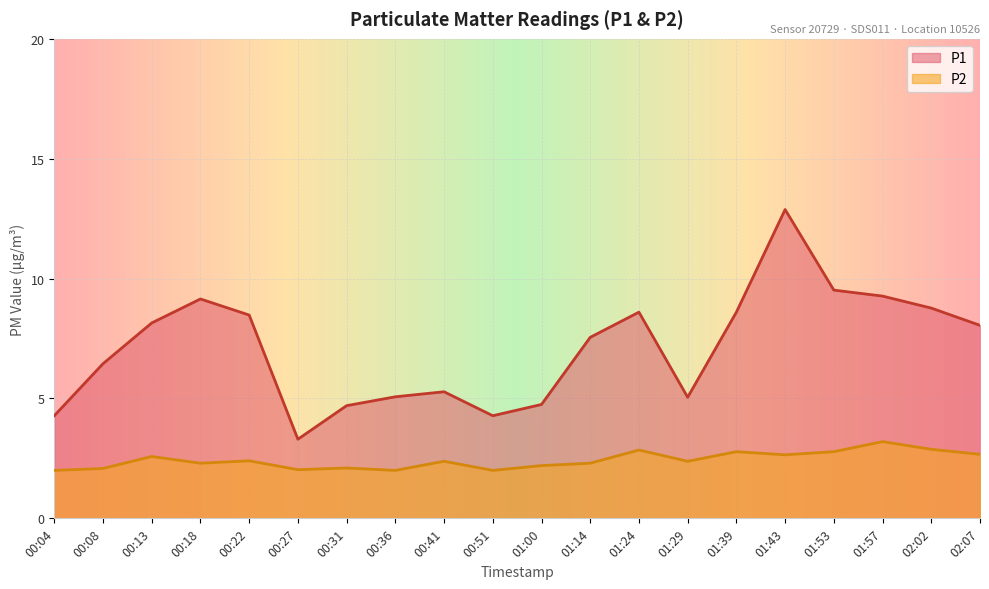

Does the chart display data point markers on the line(s)?

No